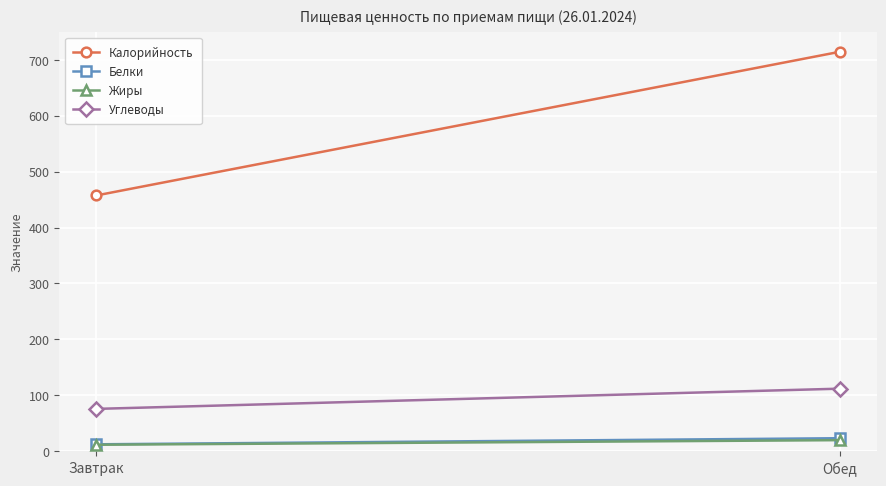

True or false: Белки has a value of 12.3 at Завтрак.

True